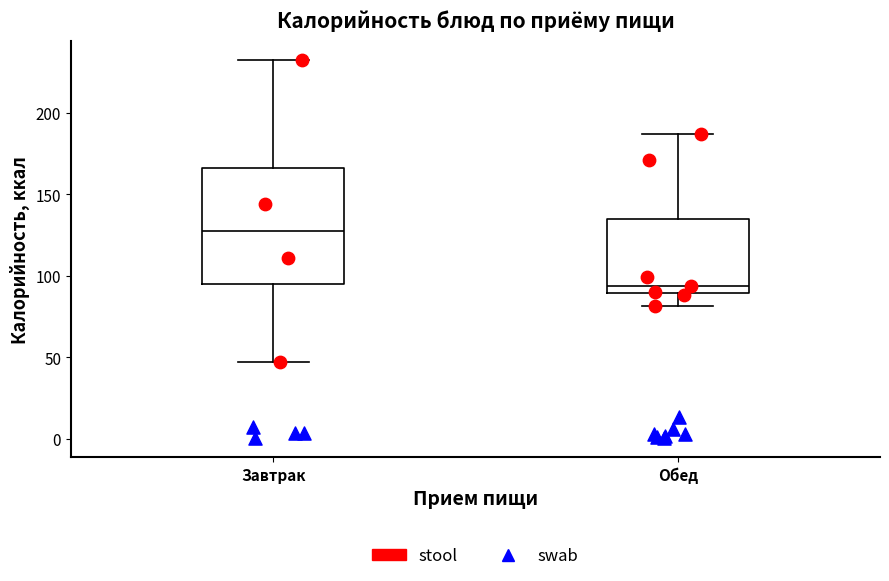

Which box is the tallest, from its lower edge to its upper edge?

Завтрак